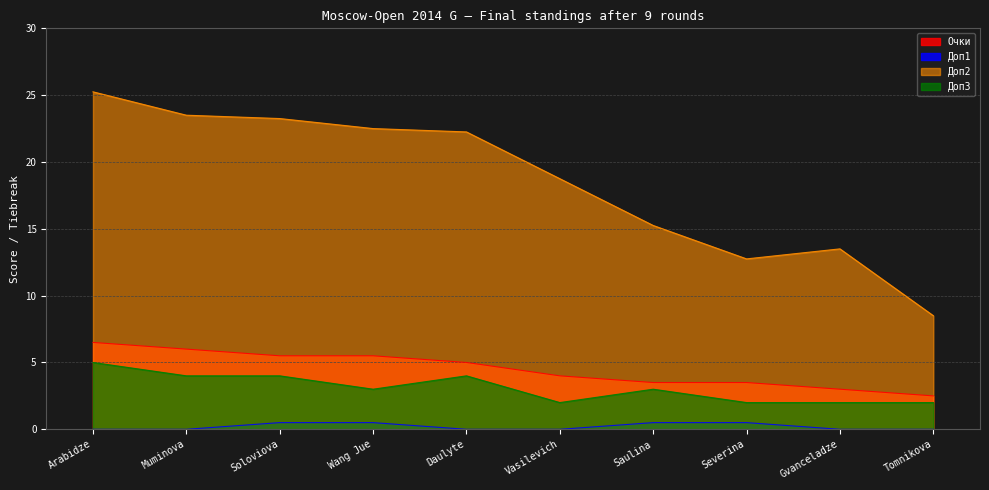

Which series has the widest spread of values?

Доп2